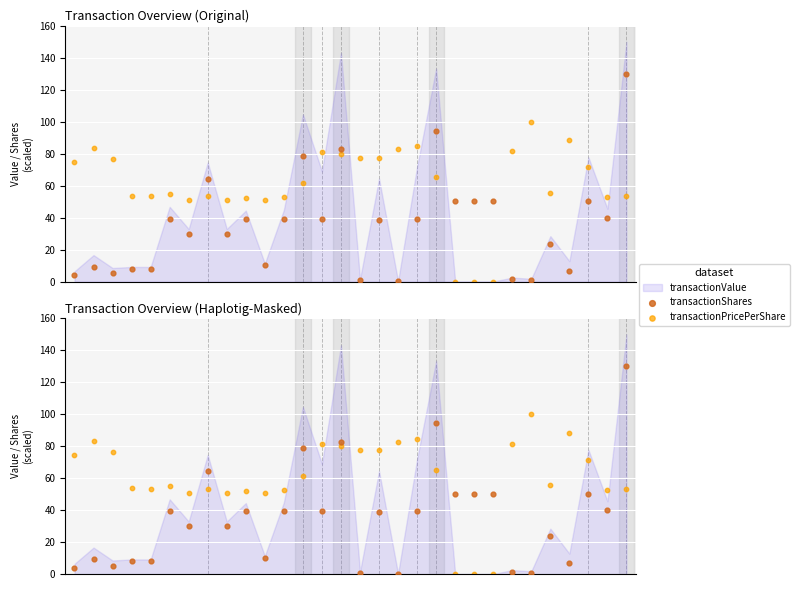

What is the total value across all series at 16?

115.8